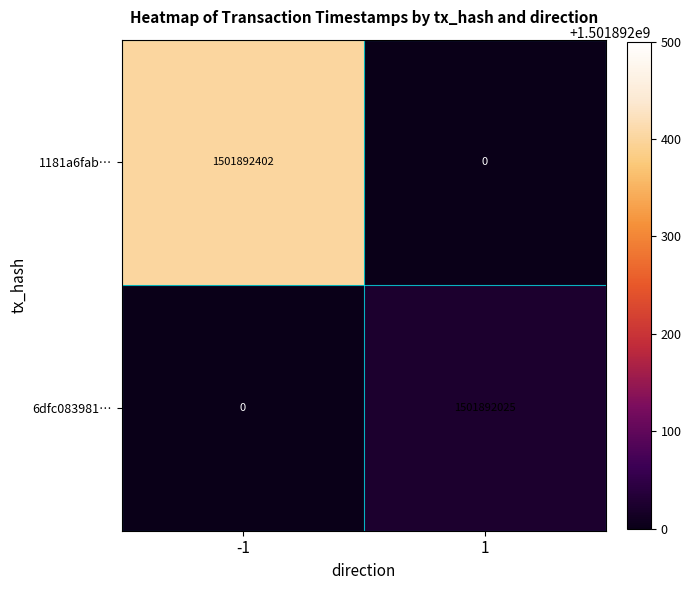

Which series has the widest spread of values?

1181a6fab…